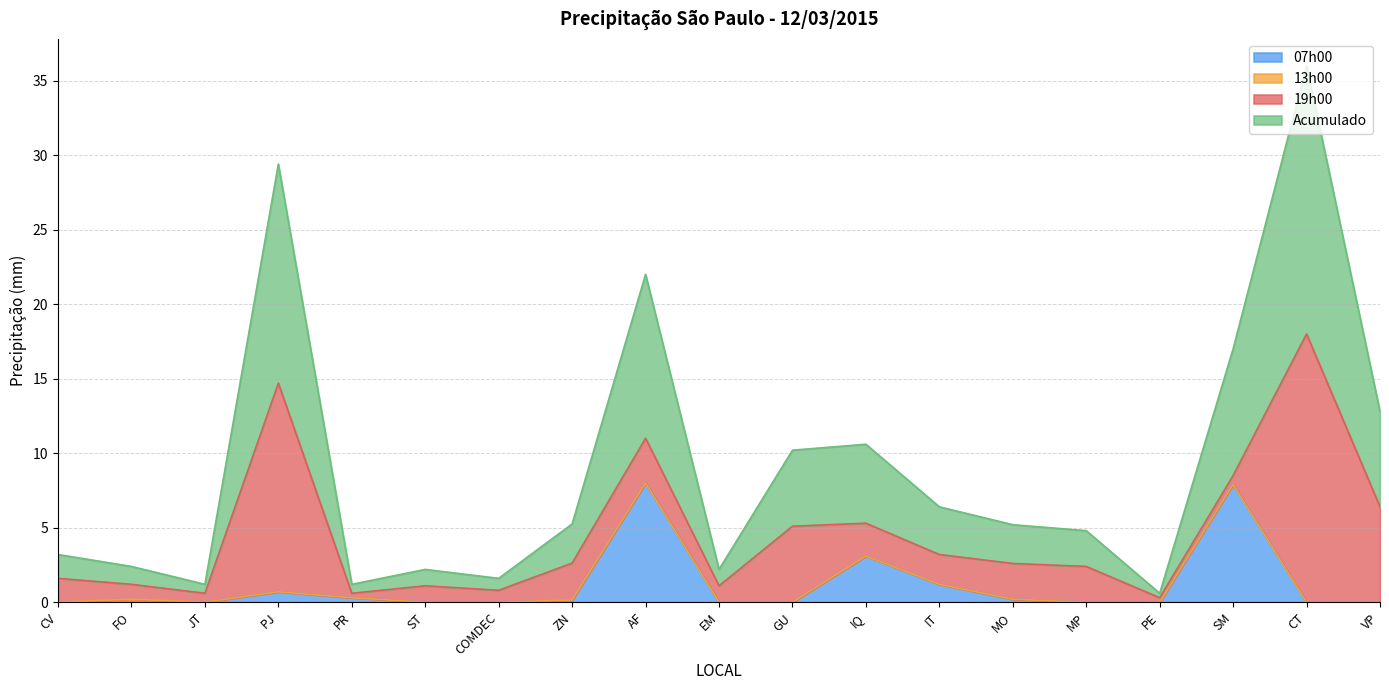

What is the total value across all series at GU?

10.2